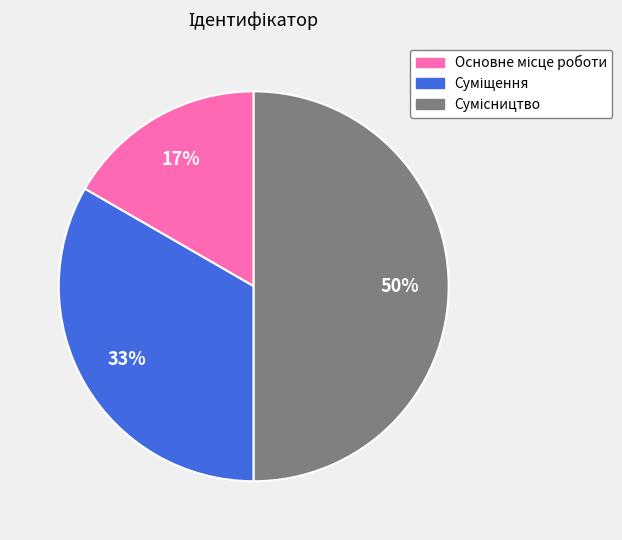

To the nearest percent, what is the average slice percentage?

33%